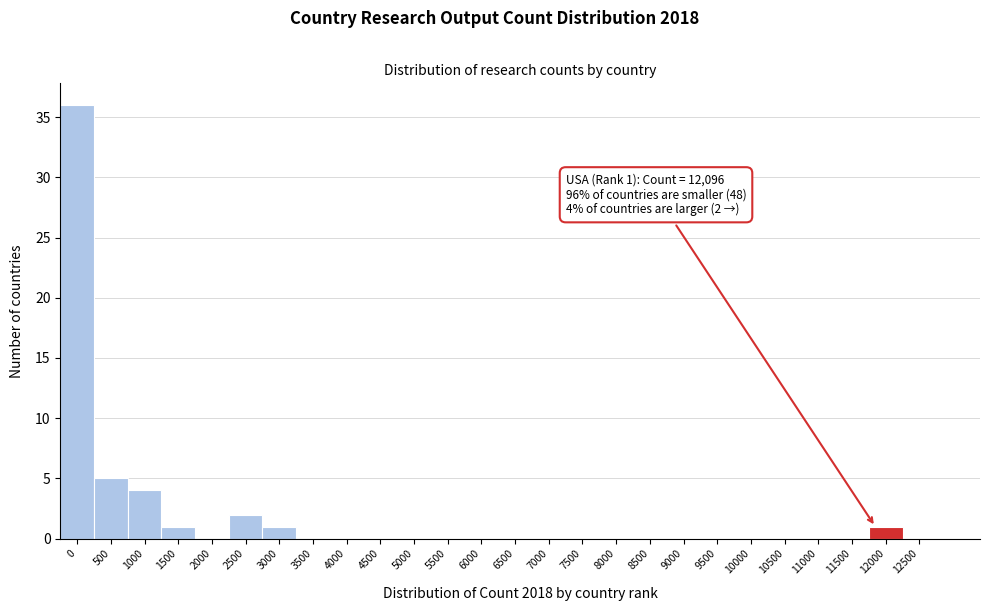

Reading right to left, extract all data points from this chart.

12500=0	12000=1	11500=0	11000=0	10500=0	10000=0	9500=0	9000=0	8500=0	8000=0	7500=0	7000=0	6500=0	6000=0	5500=0	5000=0	4500=0	4000=0	3500=0	3000=1	2500=2	2000=0	1500=1	1000=4	500=5	0=36